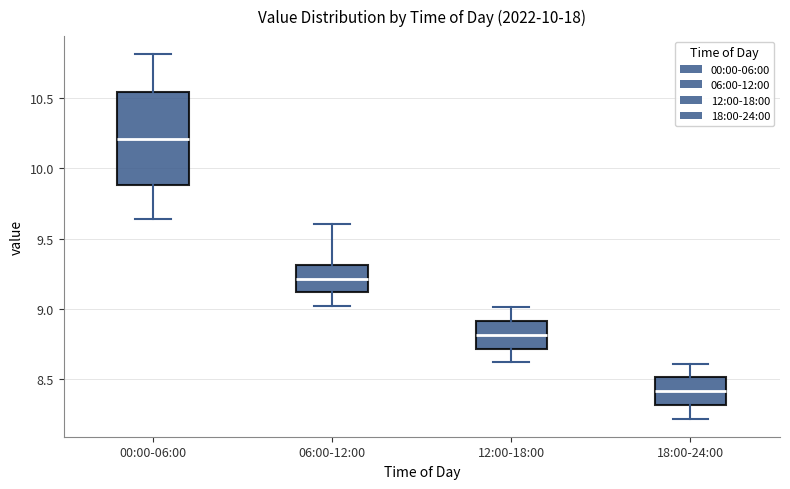

Reading left to right, transcribe this box plot: for each box, give where its median line is, the range the box spans, and where its two whiskers end, as read against the y-axis. The values are not printed on the chart, so give them approximately, as read against the axis.

00:00-06:00: median 10.20, box 9.90 to 10.55, whiskers 9.65 to 10.80
06:00-12:00: median 9.20, box 9.10 to 9.30, whiskers 9.00 to 9.60
12:00-18:00: median 8.80, box 8.70 to 8.90, whiskers 8.60 to 9.00
18:00-24:00: median 8.40, box 8.30 to 8.50, whiskers 8.20 to 8.60